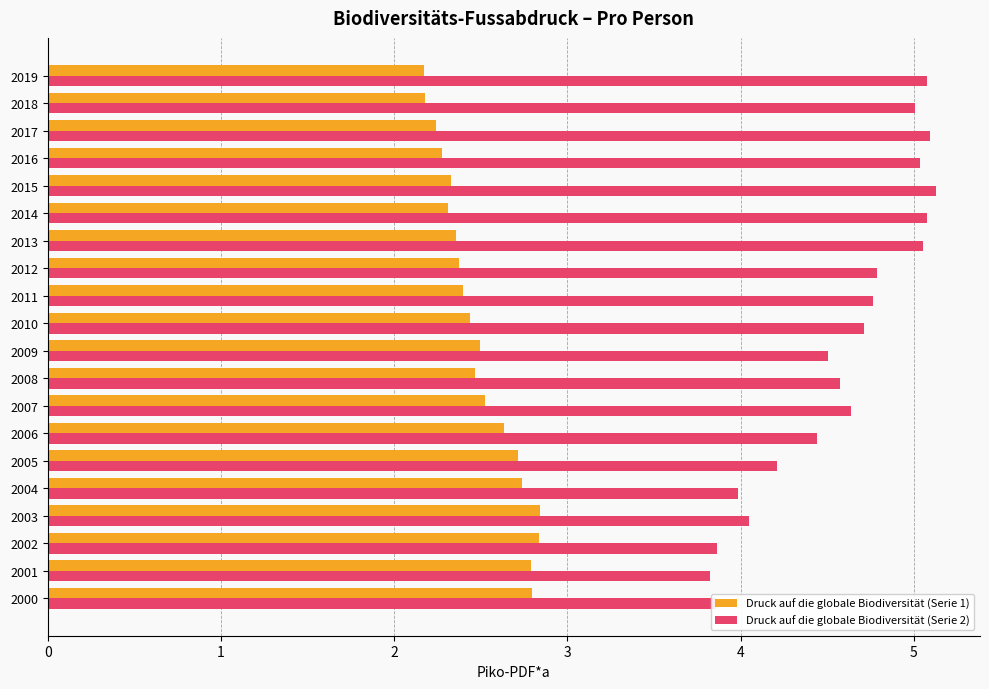

What is the average value of the Druck auf die globale Biodiversität (Serie 2) series?

4.6